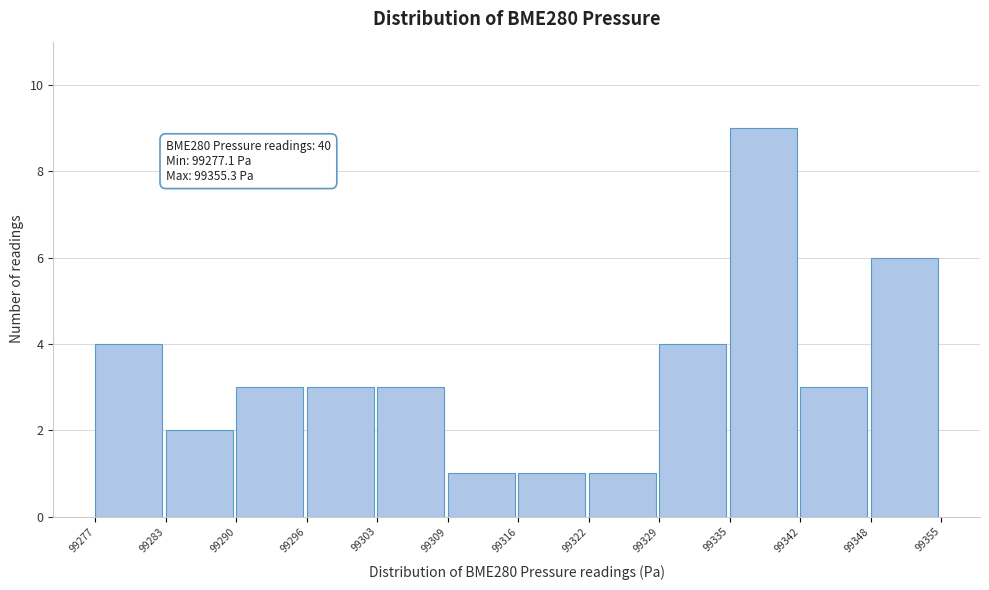

Over which range of the x-axis is the bar tallest?

99335 to 99342